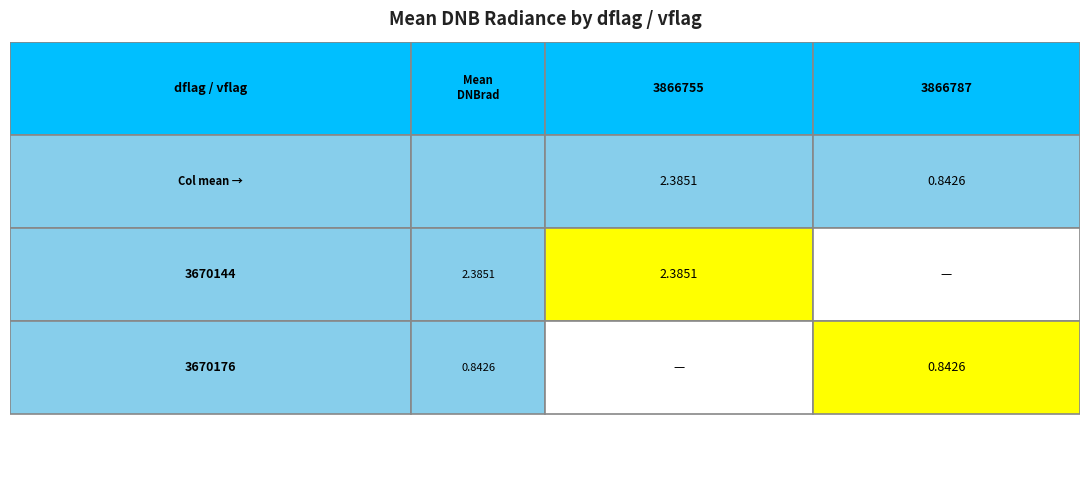

Rank the series by their average value, from lowest to highest.

3670176, 3670144